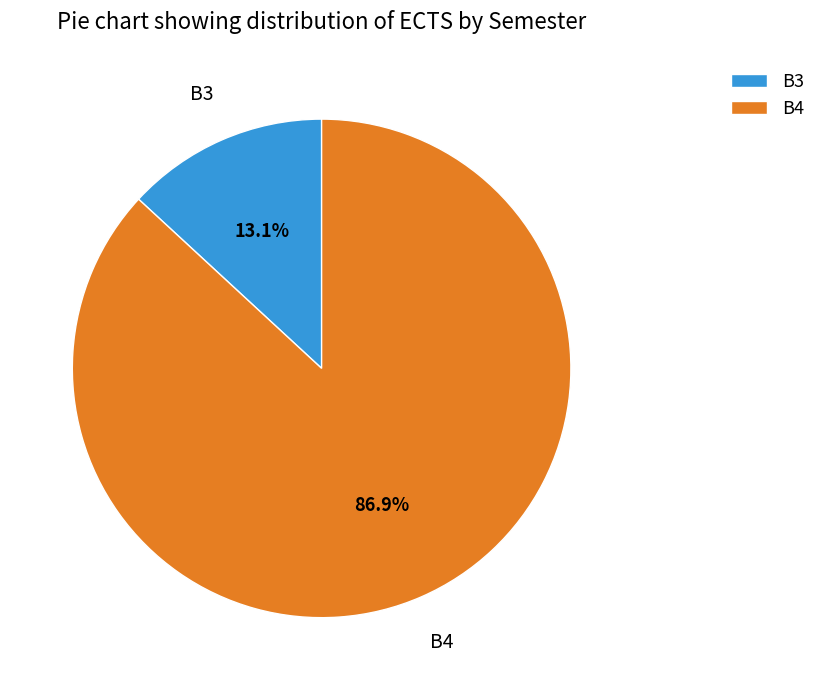

Count the number of slices in the pie.

2